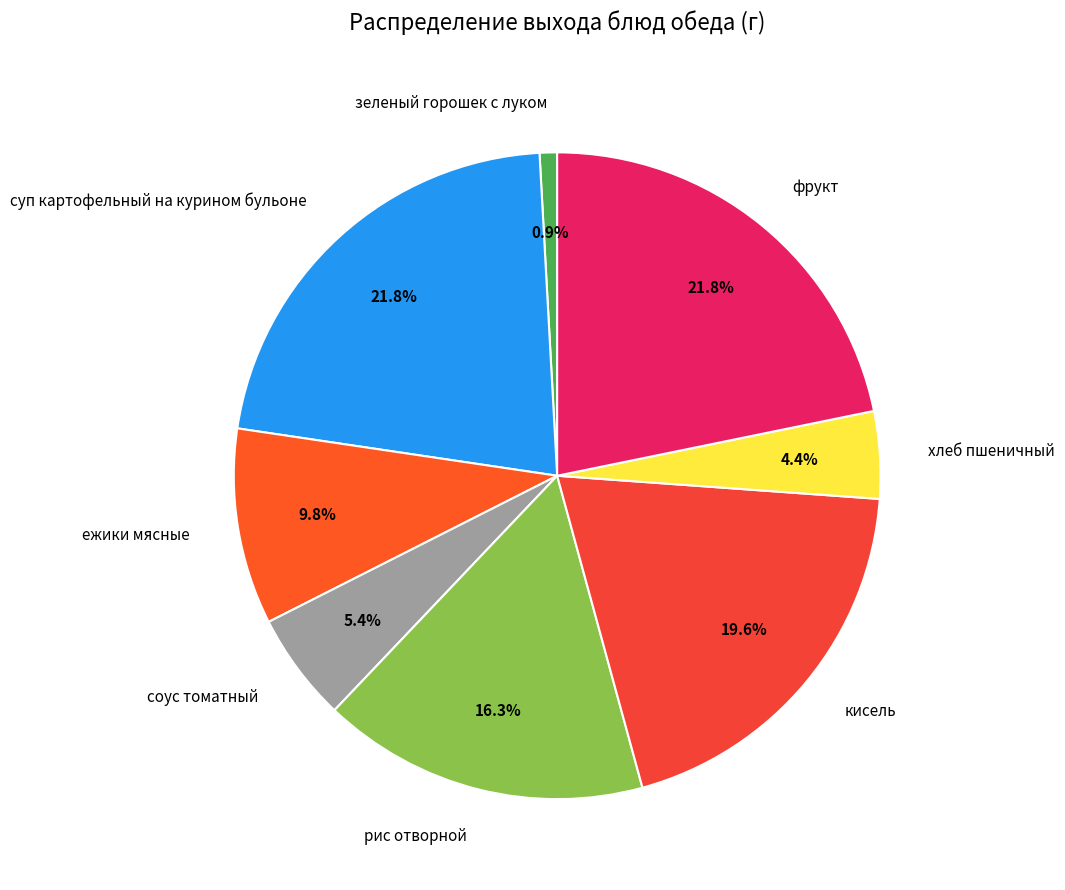

Combined, what portion of the pie is кисель and фрукт?

41.4%